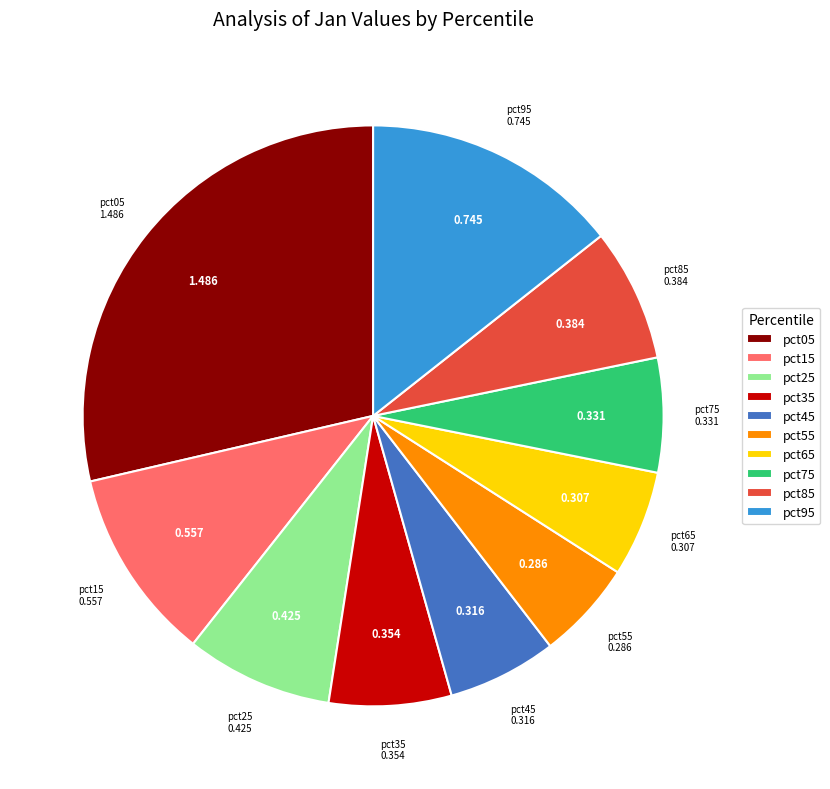

Do pct35 and pct65 together represent more than half of the pie?

No